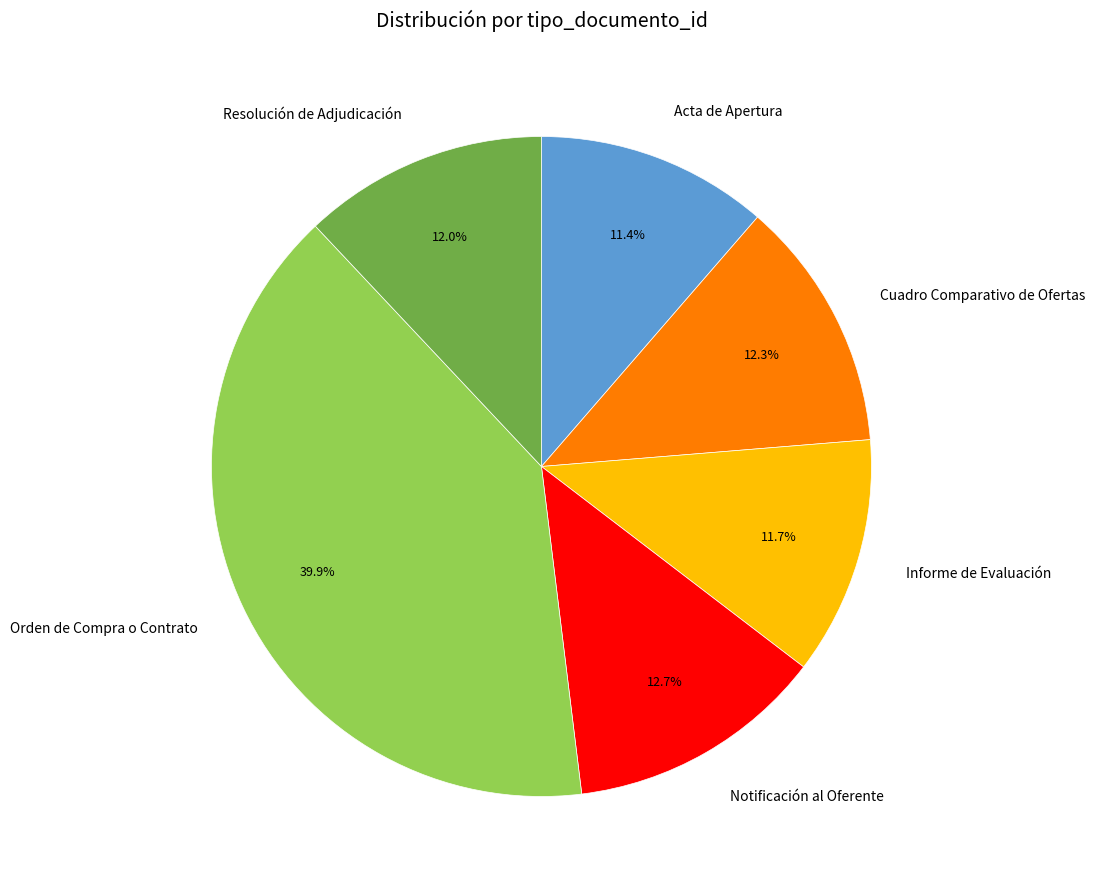

What is the largest slice in the pie chart?

Orden de Compra o Contrato